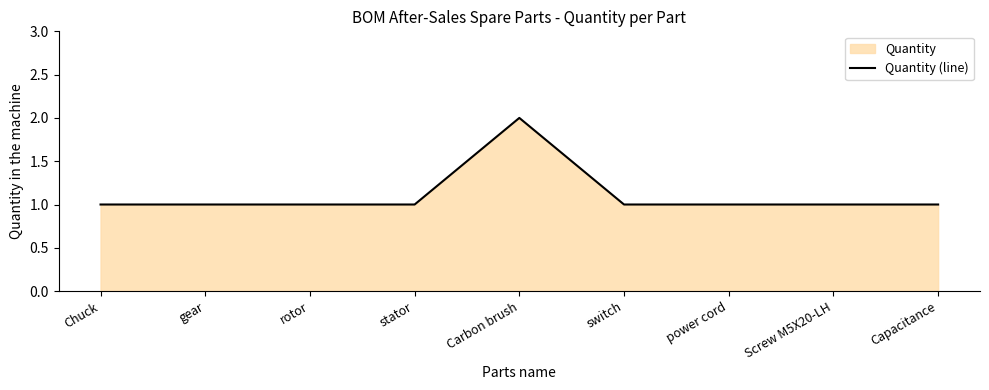

How many distinct data groups are displayed?

1